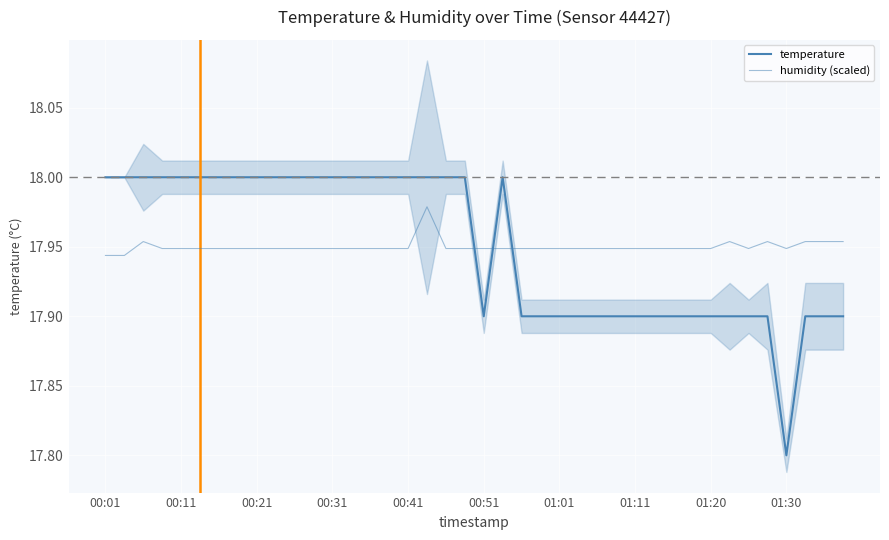

Which series ends up on top after the final intersection of humidity (scaled) and temperature?

humidity (scaled)